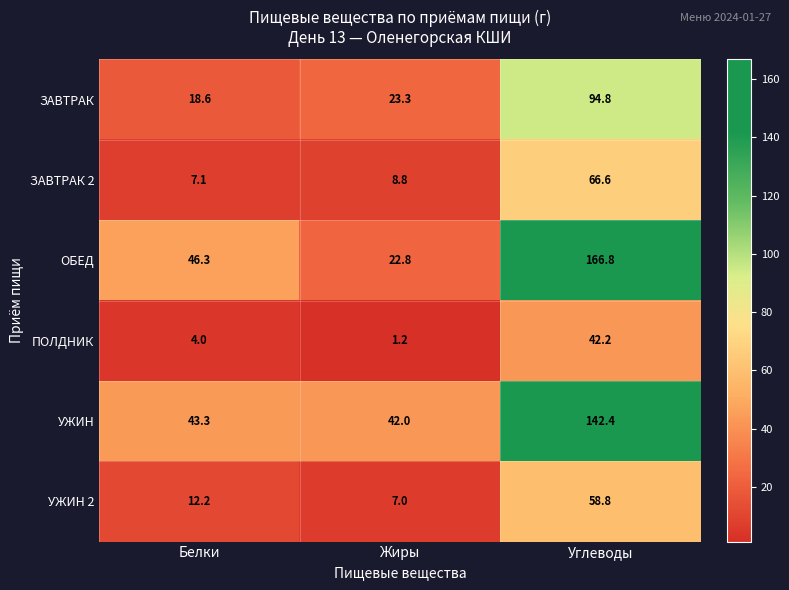

What is the difference between the ЗАВТРАК values at Белки and Углеводы?

76.2